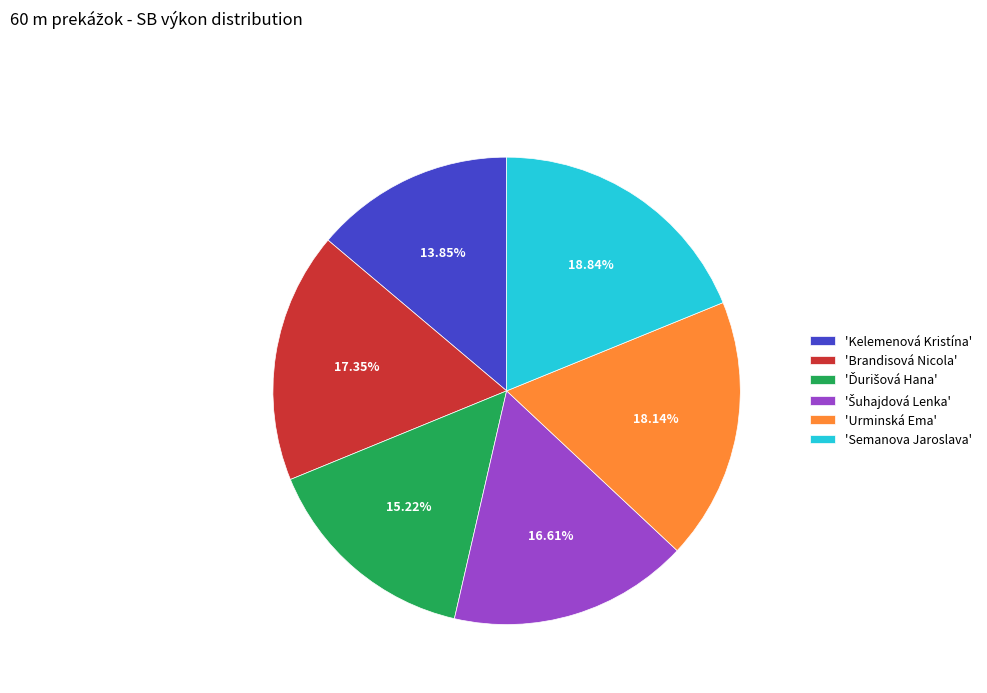

Which slice is the largest?

'Semanova Jaroslava'